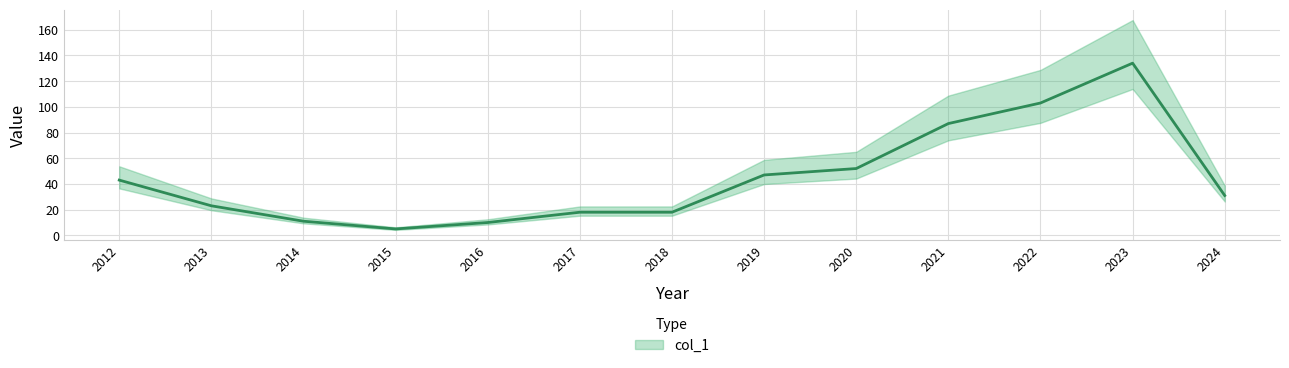

What is the approximate value at 2018?

18